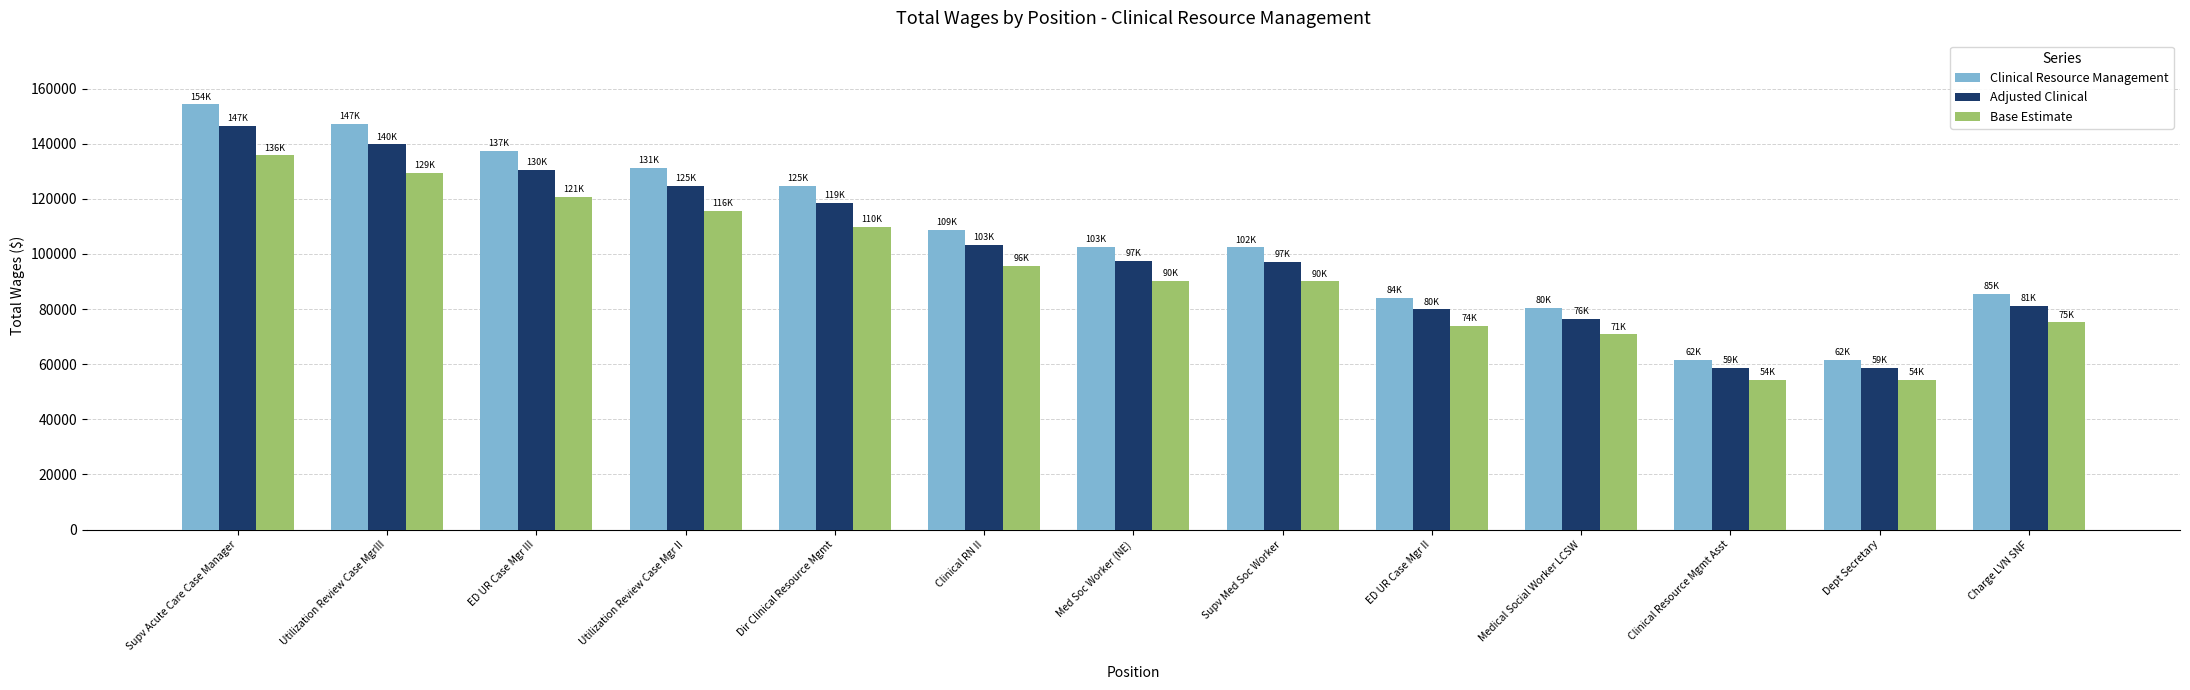

What is the maximum value for Base Estimate?

135732.1